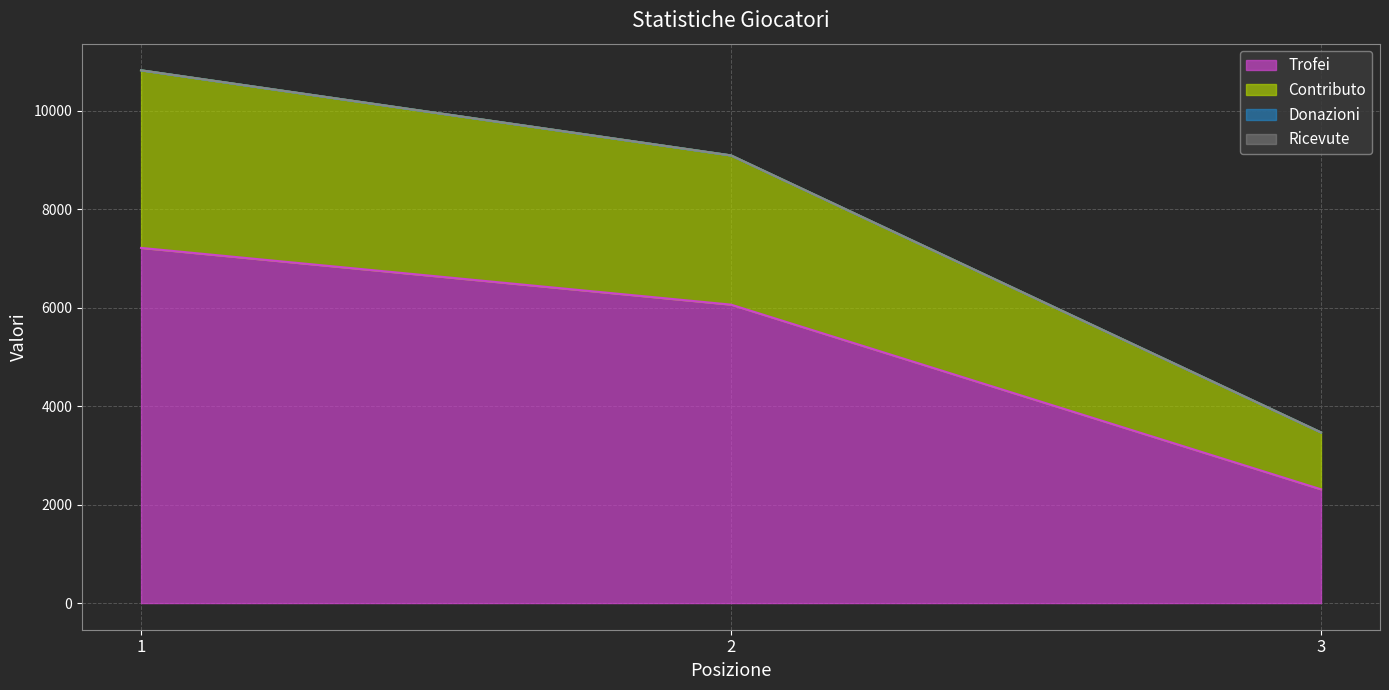

Where does the Trofei series first go above 6060?

1